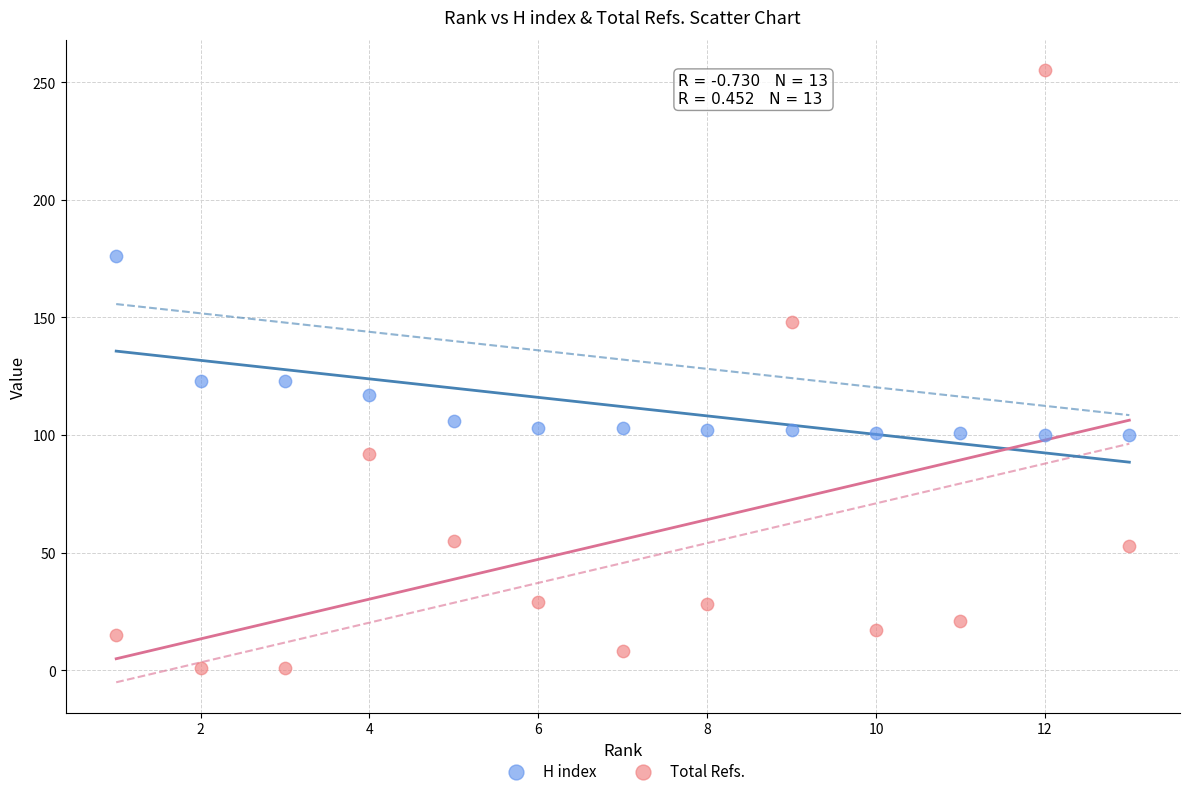

What are all the series names shown in the legend?

H index, Total Refs.